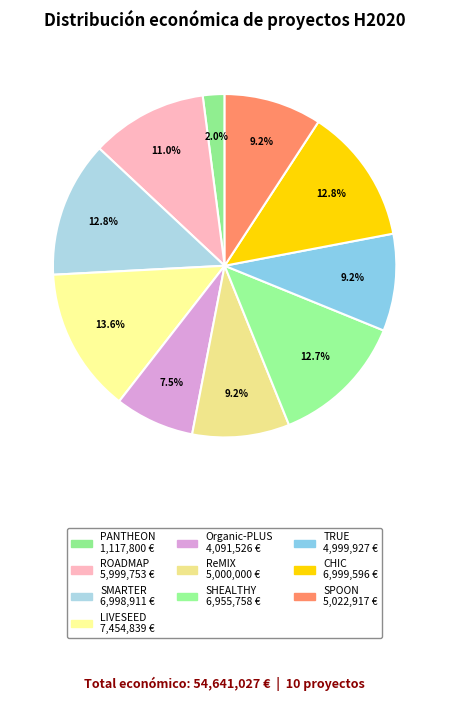

How many segments does this pie chart have?

10